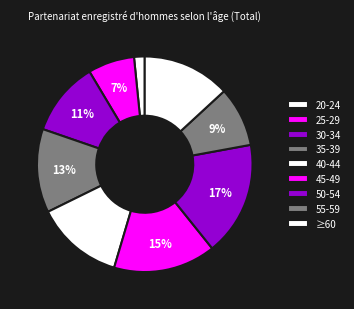

How many segments does this pie chart have?

9